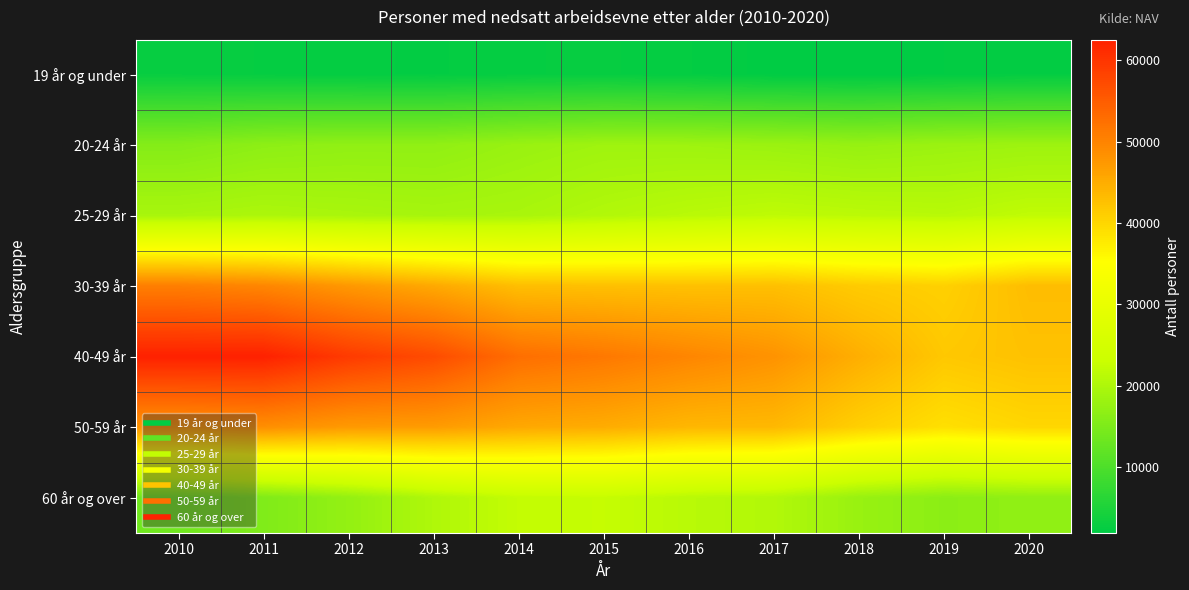

What is the spread (max minus min) of values at 2017?

46009